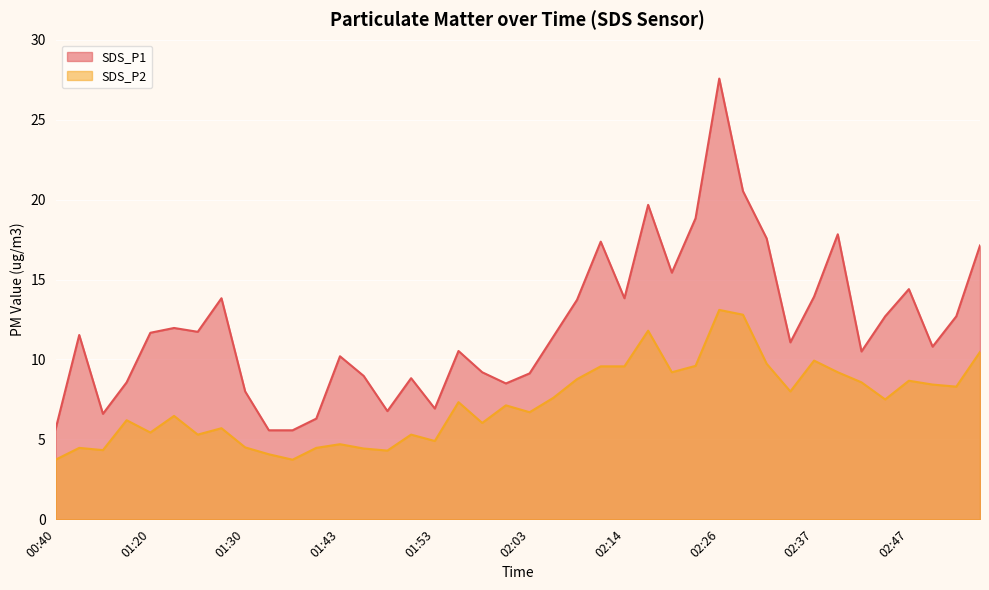

Rank the categories by SDS_P1 value from highest to lowest.

02:26, 02:29, 02:17, 02:23, 02:39, 02:32, 02:11, 02:55, 02:20, 02:47, 02:37, 01:27, 02:14, 02:08, 02:44, 02:52, 01:22, 01:25, 01:20, 00:42, 02:06, 02:34, 02:49, 01:56, 02:42, 01:43, 01:58, 02:03, 01:46, 01:51, 00:47, 02:01, 01:30, 01:53, 01:48, 00:45, 01:37, 00:40, 01:32, 01:35